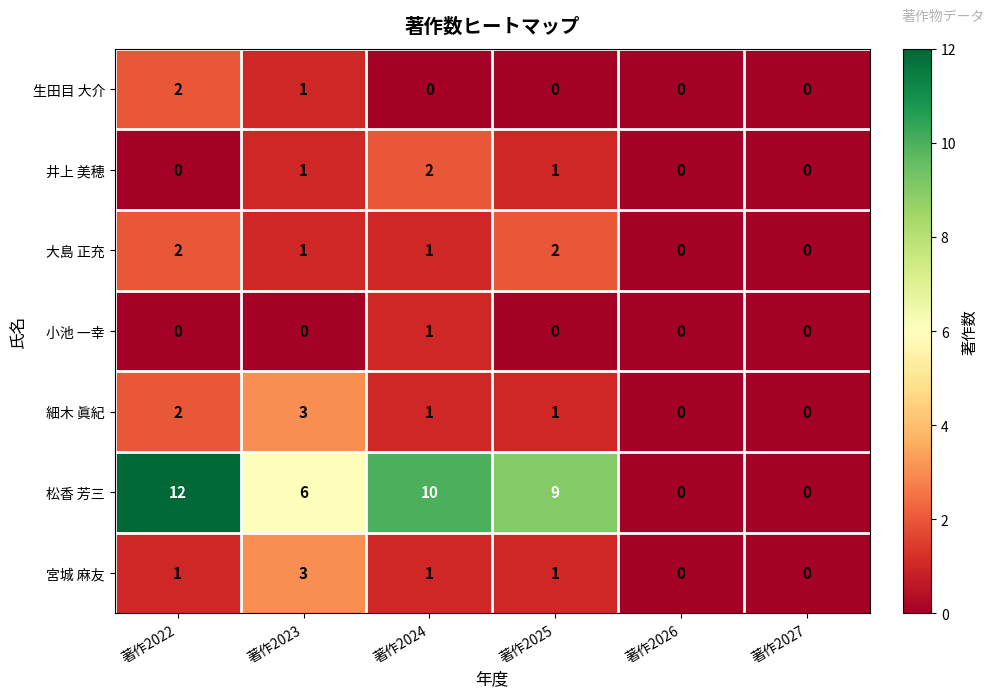

What is the sum of all 生田目 大介 values?

3